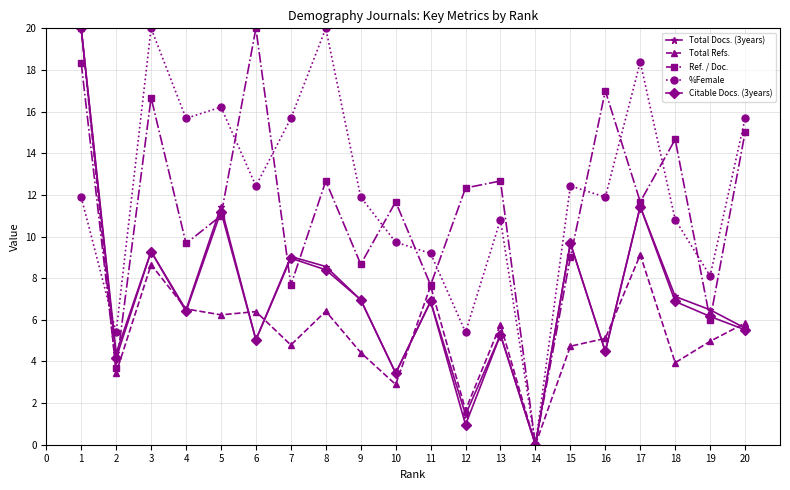

What are all the series names shown in the legend?

Total Docs. (3years), Total Refs., Ref. / Doc., %Female, Citable Docs. (3years)